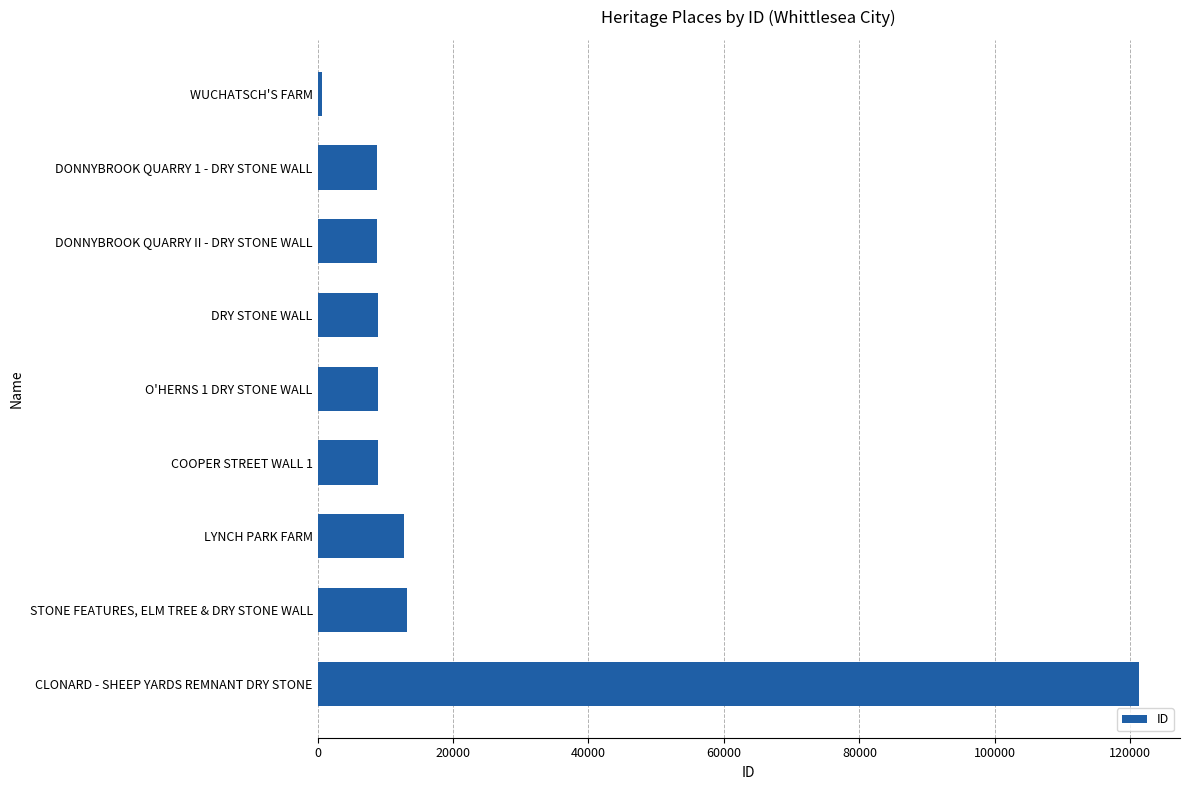

Which label corresponds to the smallest value in the chart?

WUCHATSCH'S FARM